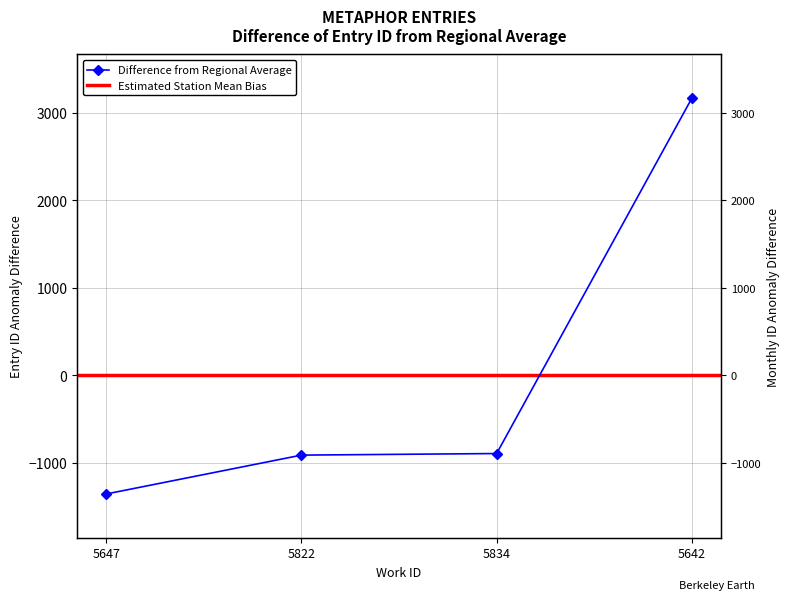

Which label corresponds to the largest value in the chart?

5642